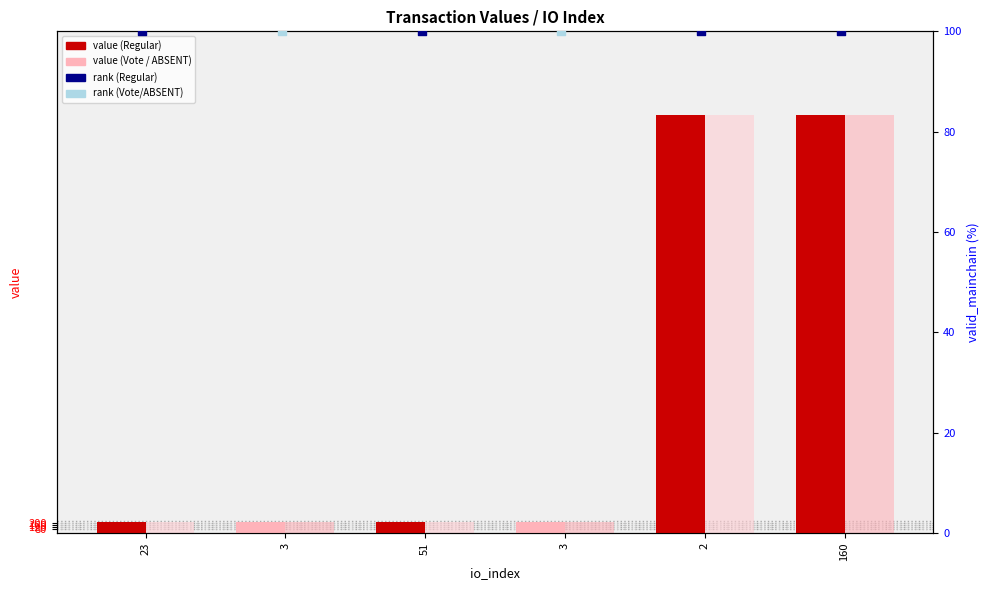

Which has a higher value, 2 or 23?

2